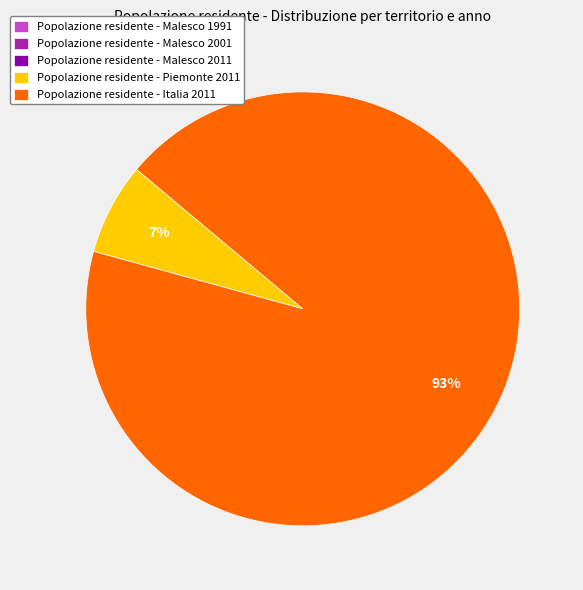

To the nearest percent, what percentage of the pie is Popolazione residente - Italia 2011?

93%